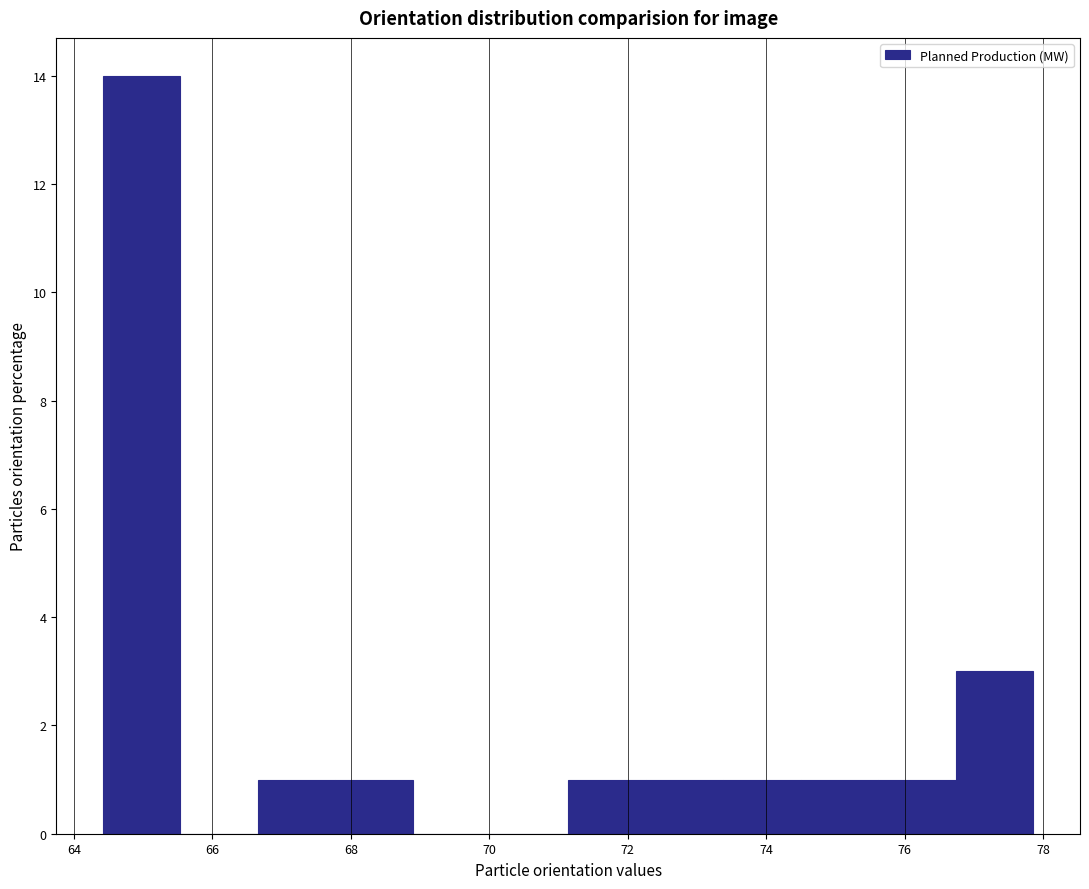

Which range on the x-axis has the tallest bar?

64.4 to 65.6